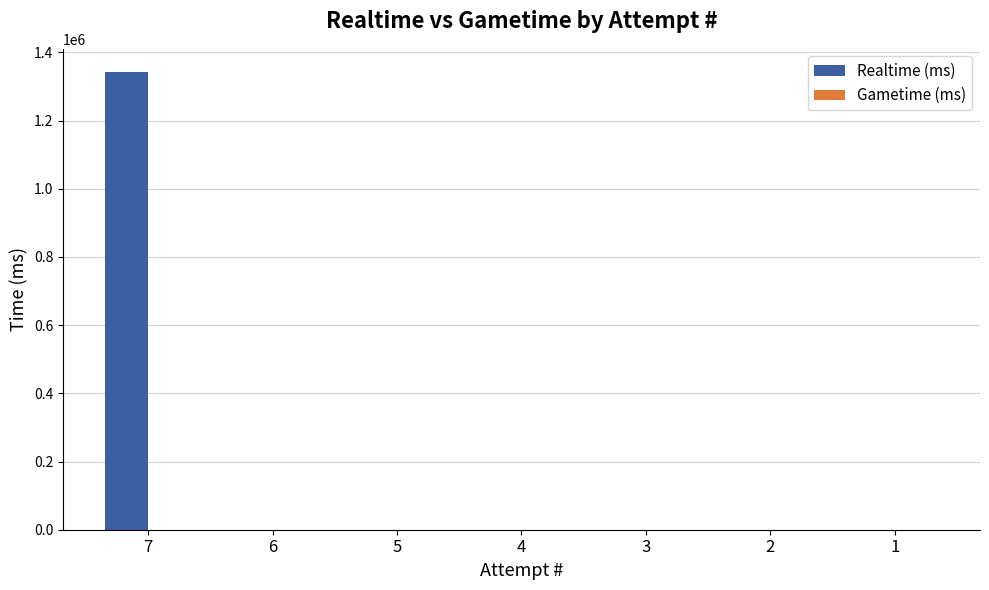

What is the maximum value shown in the chart?

1343174